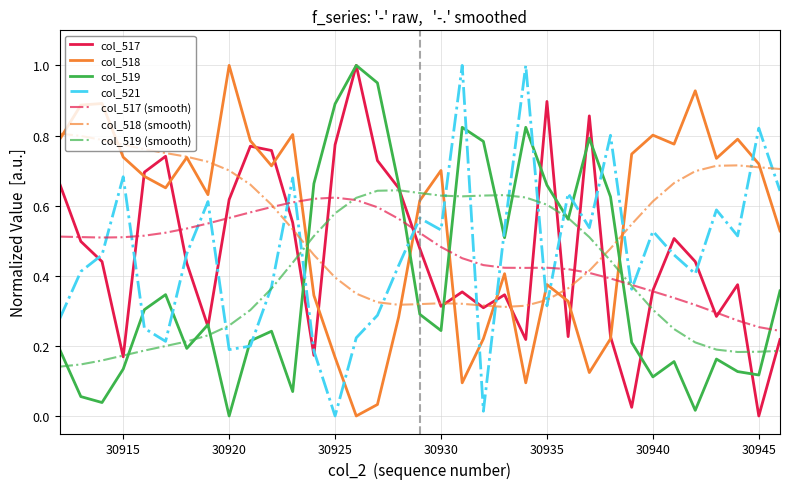

True or false: col_521 and col_519 (smooth) intersect in this chart.

True